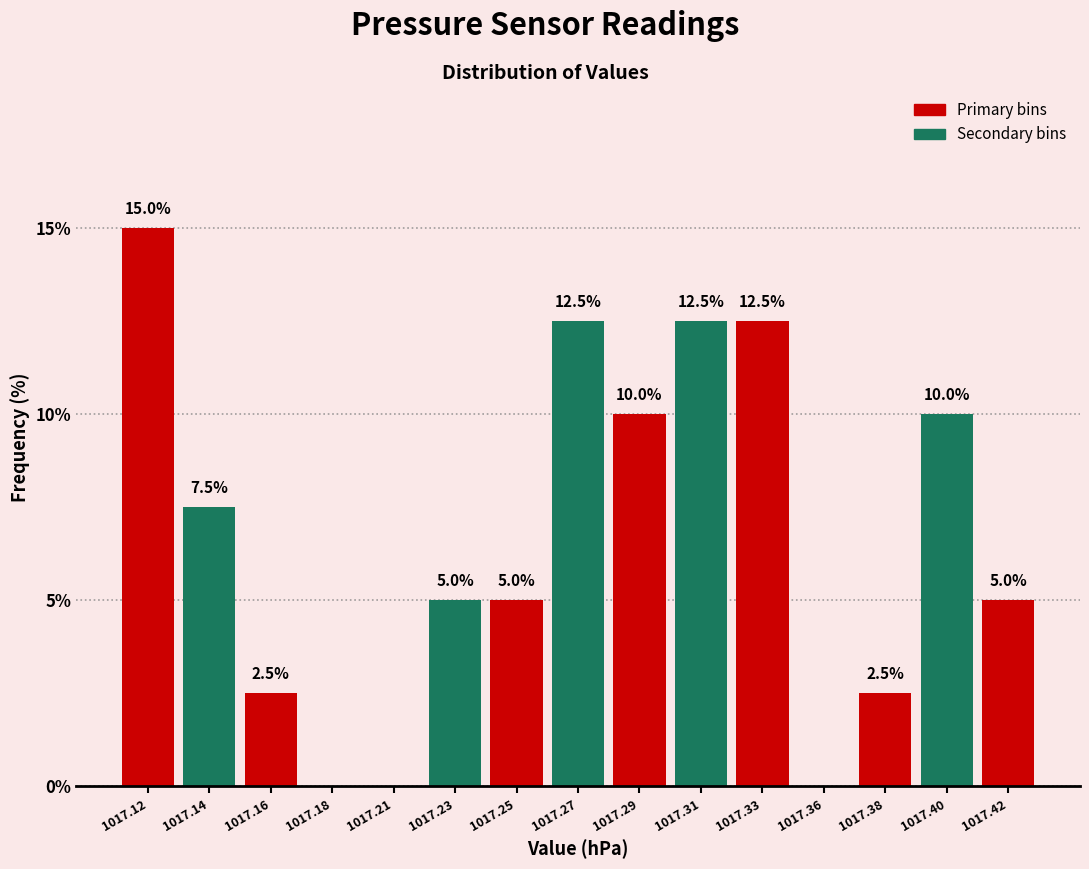

Reading right to left, extract all data points from this chart.

1017.42=5.0	1017.40=10.0	1017.38=2.5	1017.36=0.0	1017.33=12.5	1017.31=12.5	1017.29=10.0	1017.27=12.5	1017.25=5.0	1017.23=5.0	1017.21=0.0	1017.18=0.0	1017.16=2.5	1017.14=7.5	1017.12=15.0